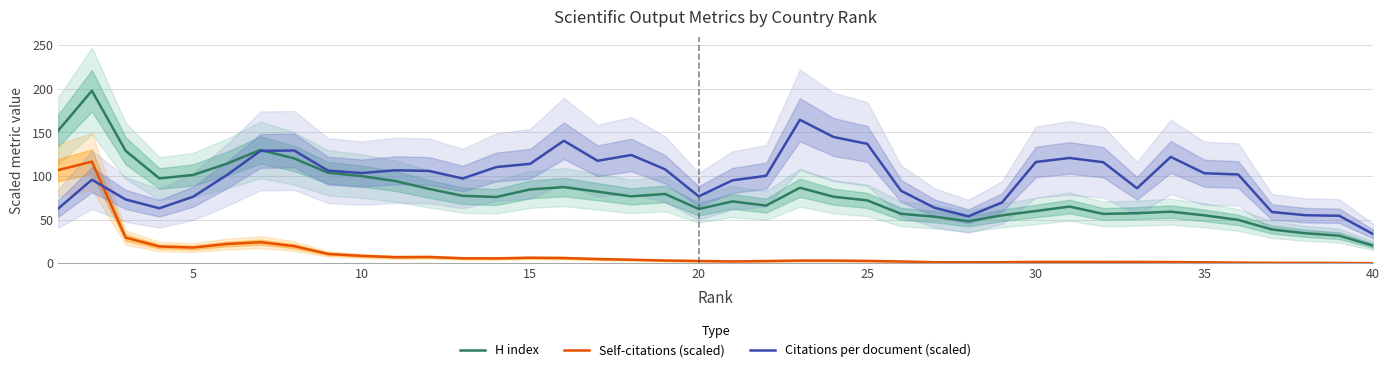

True or false: Self-citations (scaled) and H index cross at least once.

False